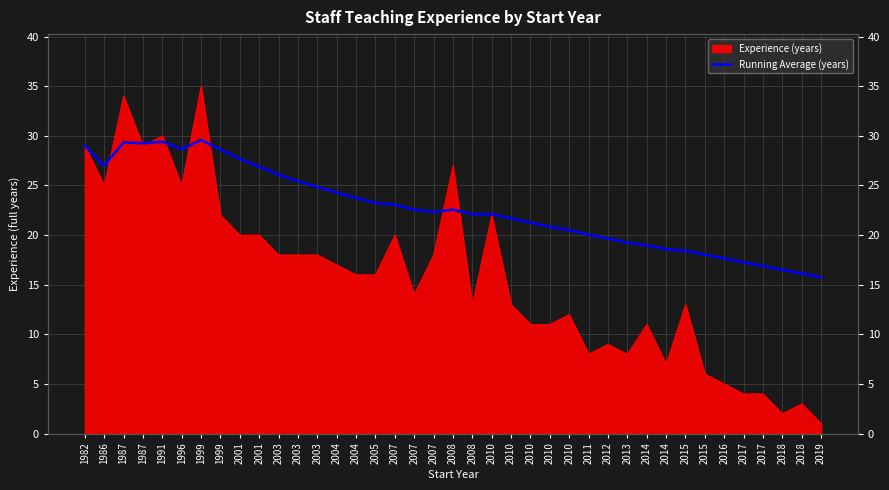

At which category does the chart reach its peak across all series?

1999